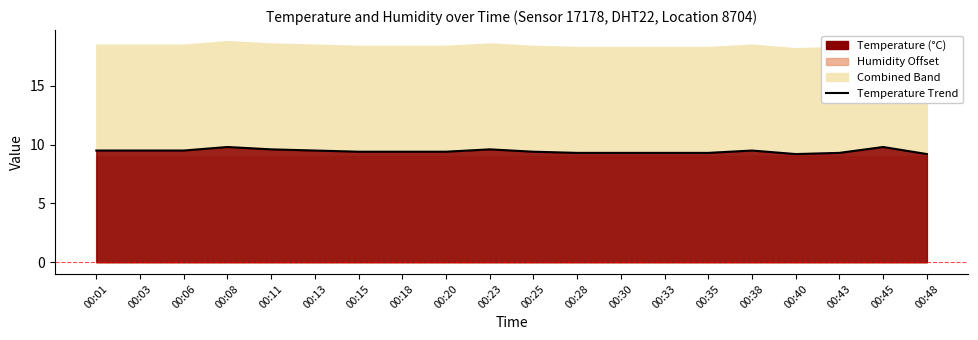

Where is the first local maximum?

00:08